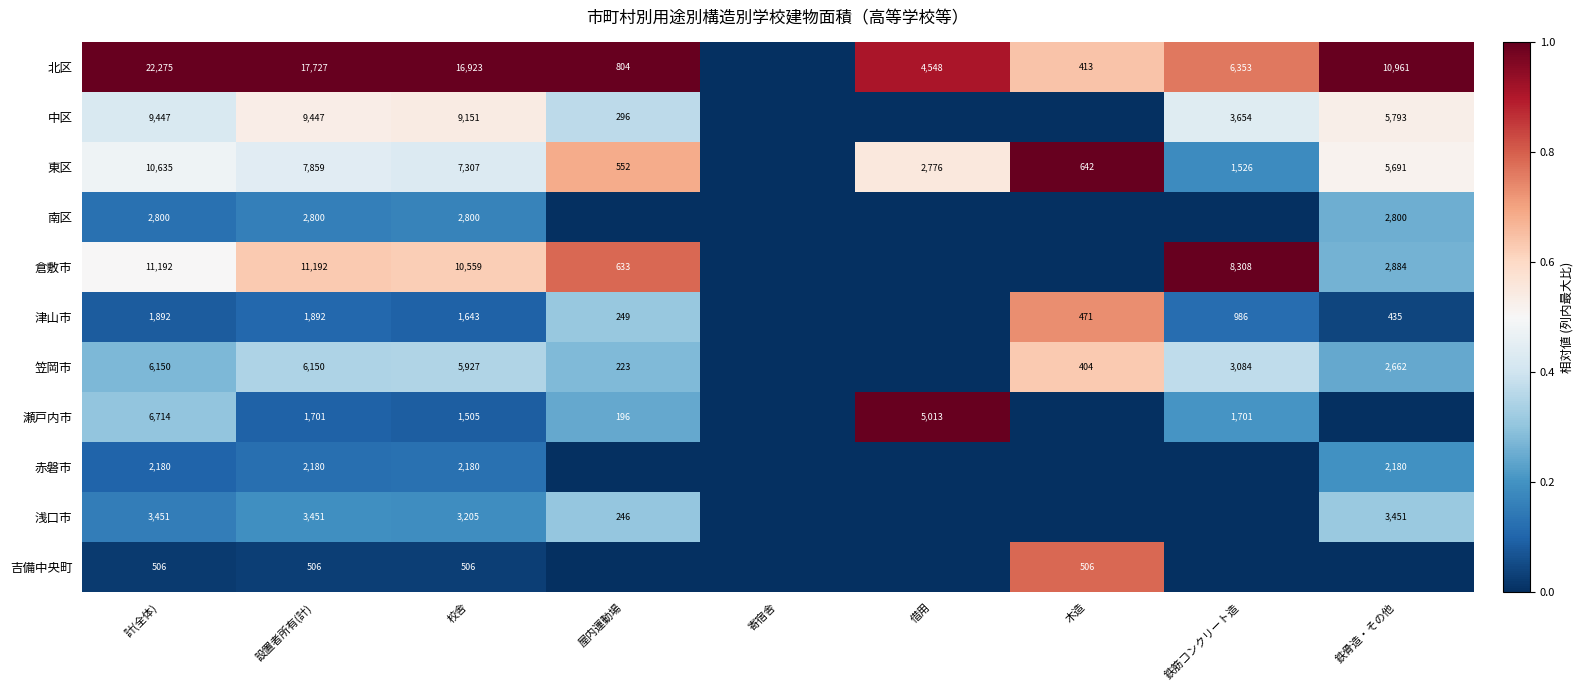

The value of 瀬戸内市 at 計(全体) is 1767. True or false?

False